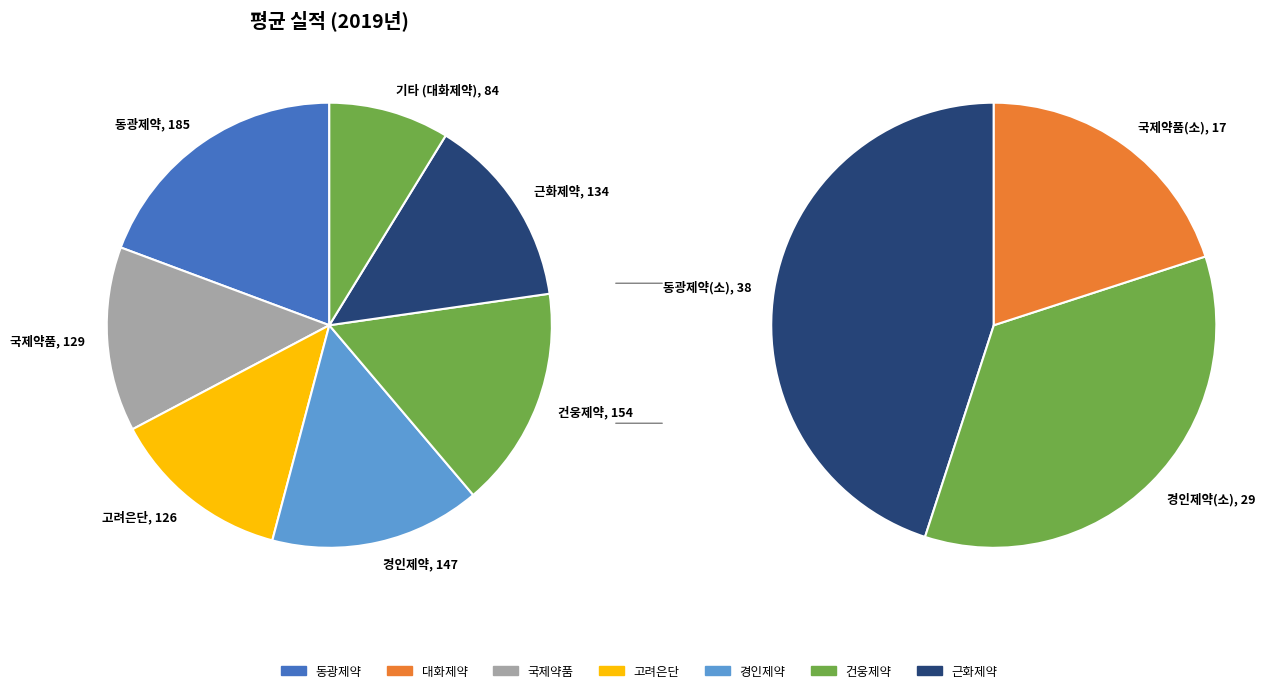

To the nearest percent, what is the difference between the 건웅제약 and 대화제약 slice percentages?

7%